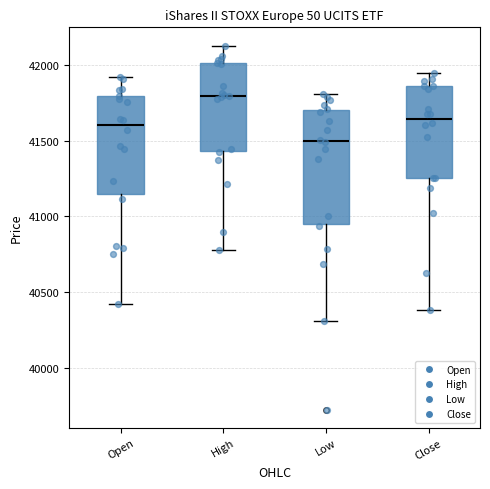

Which box has the highest median line?

High